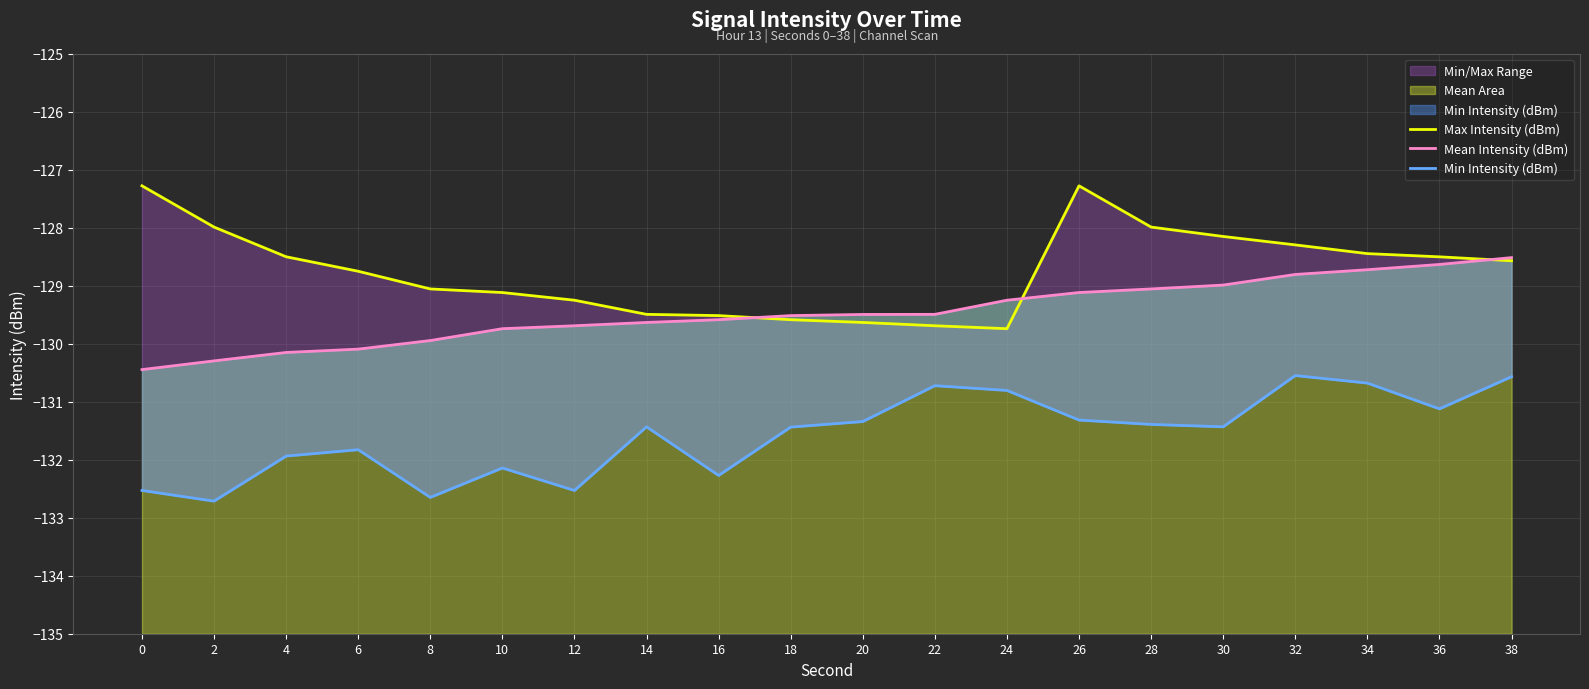

Reading right to left, extract all data points from this chart.

Max Intensity (dBm): 38=-128.6	36=-128.5	34=-128.4	32=-128.3	30=-128.2	28=-128.0	26=-127.3	24=-129.7	22=-129.7	20=-129.6	18=-129.6	16=-129.5	14=-129.5	12=-129.2	10=-129.1	8=-129.1	6=-128.8	4=-128.5	2=-128.0	0=-127.3
Mean Intensity (dBm): 38=-128.5	36=-128.6	34=-128.7	32=-128.8	30=-129.0	28=-129.1	26=-129.1	24=-129.2	22=-129.5	20=-129.5	18=-129.5	16=-129.6	14=-129.6	12=-129.7	10=-129.7	8=-129.9	6=-130.1	4=-130.2	2=-130.3	0=-130.4
Min Intensity (dBm): 38=-130.6	36=-131.1	34=-130.7	32=-130.5	30=-131.4	28=-131.4	26=-131.3	24=-130.8	22=-130.7	20=-131.3	18=-131.4	16=-132.3	14=-131.4	12=-132.5	10=-132.1	8=-132.6	6=-131.8	4=-131.9	2=-132.7	0=-132.5